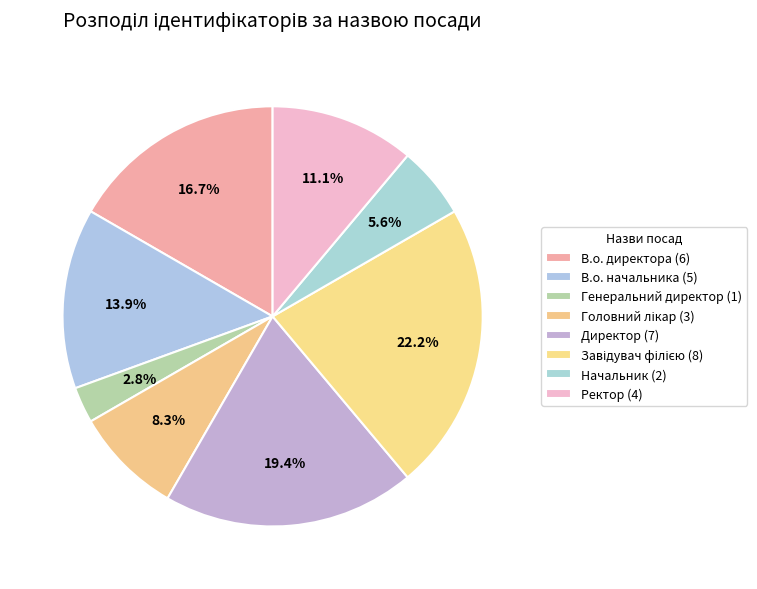

What percentage do Ректор and Головний лікар together represent?

19.4%